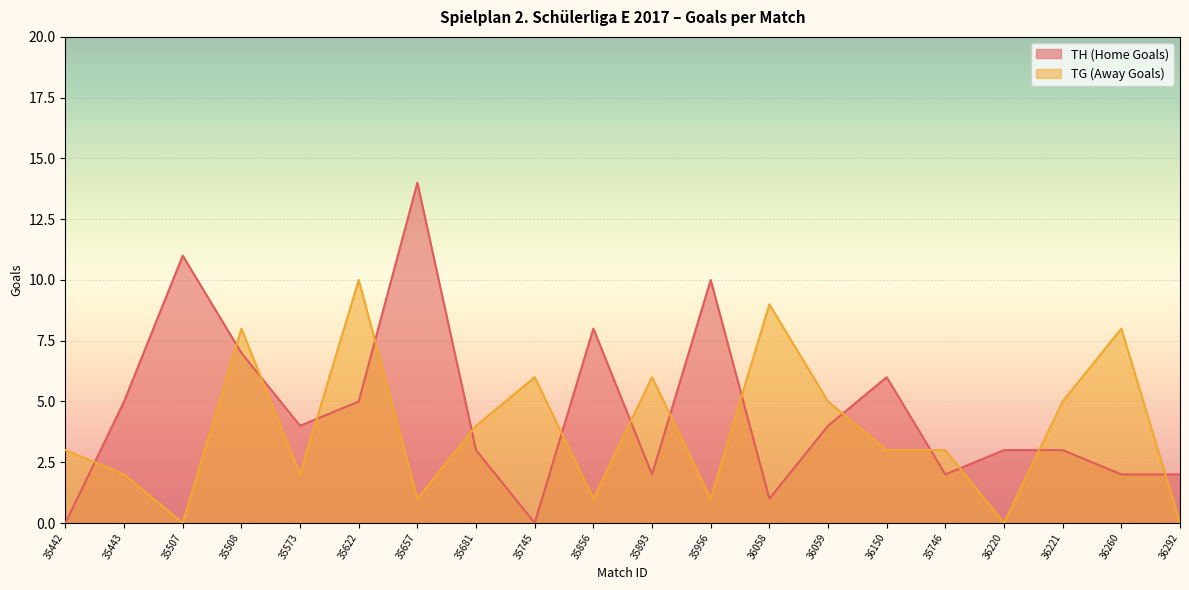

What are all the series names shown in the legend?

TH (Home Goals), TG (Away Goals)